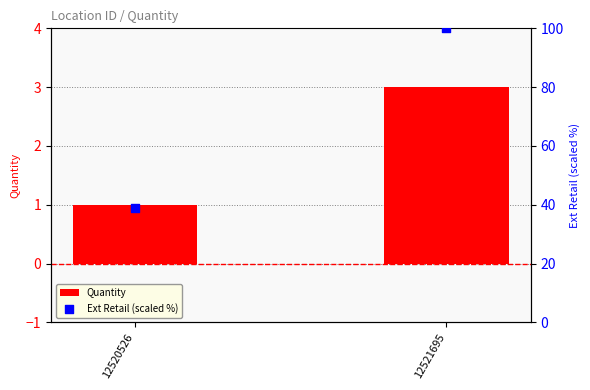

What is the total value across all series at 12520526?

39.9